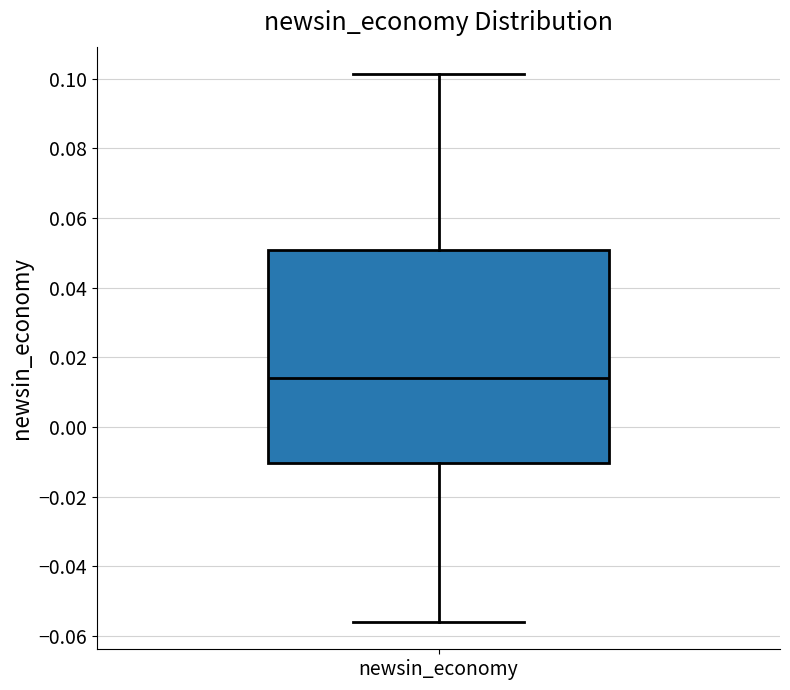

Read this box plot against the y-axis: the position of the median line, the range covered by the box, and the ends of both whiskers. The values are not printed on the chart, so give them approximately, as read against the axis.

median 0.014, box -0.010 to 0.050, whiskers -0.056 to 0.102